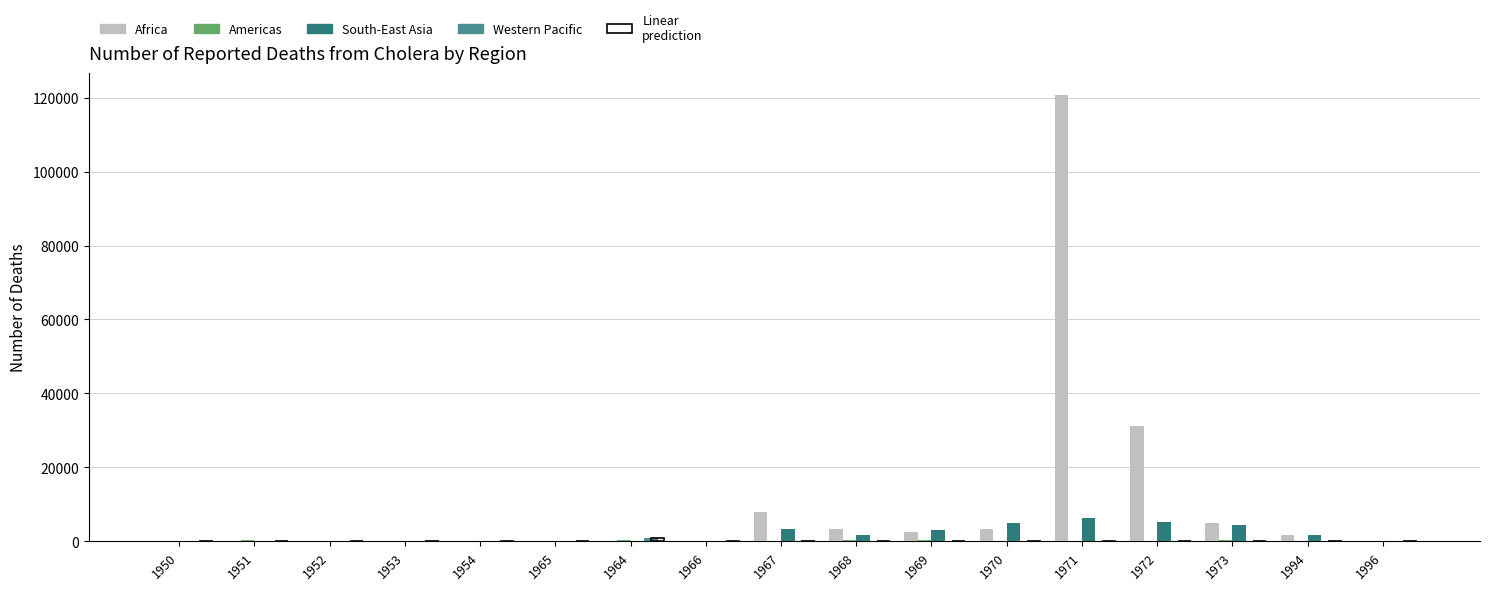

What is the difference between the maximum and minimum values in the Americas series?

395